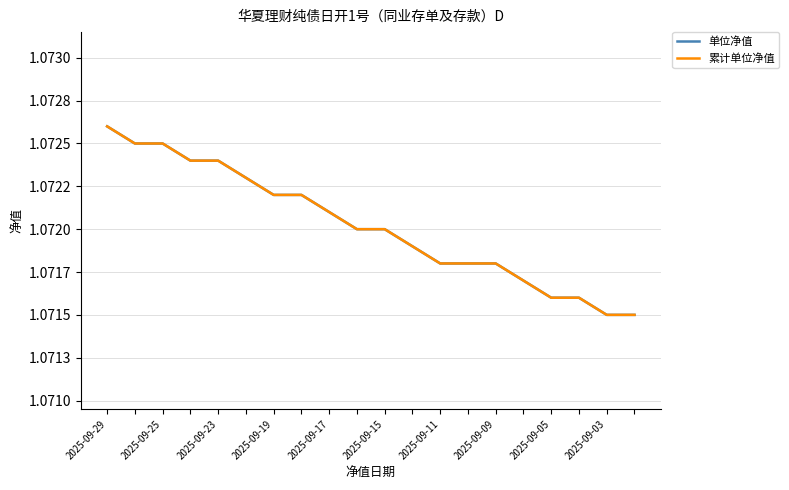

Does the chart have visible grid lines?

Yes